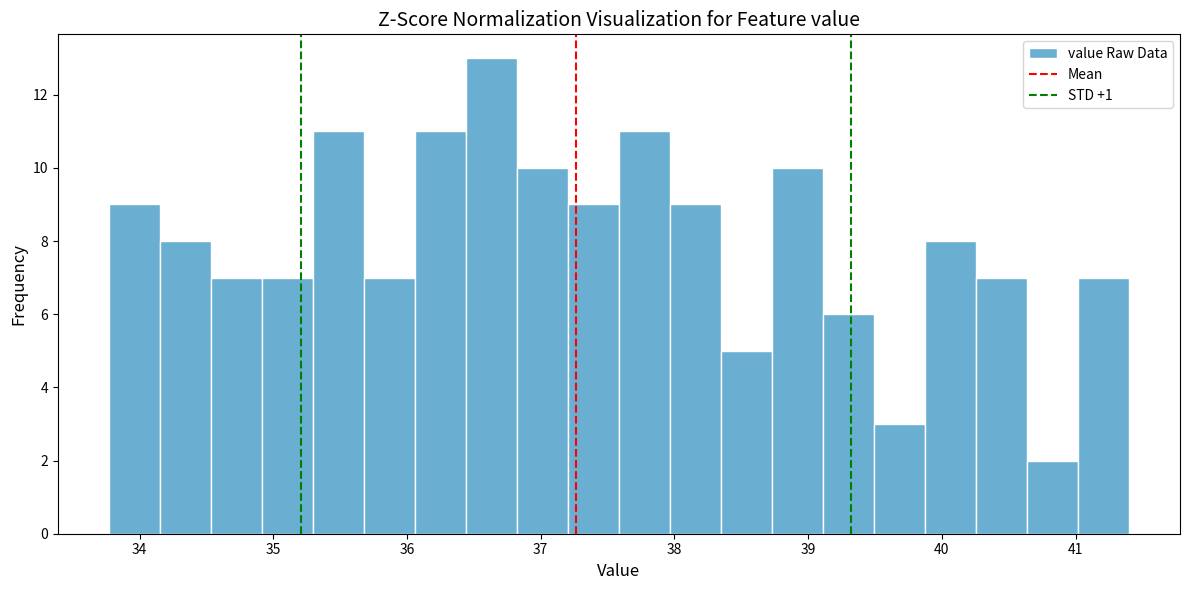

Read against the x-axis, roughly where is the centre of the tallest bar?

36.6